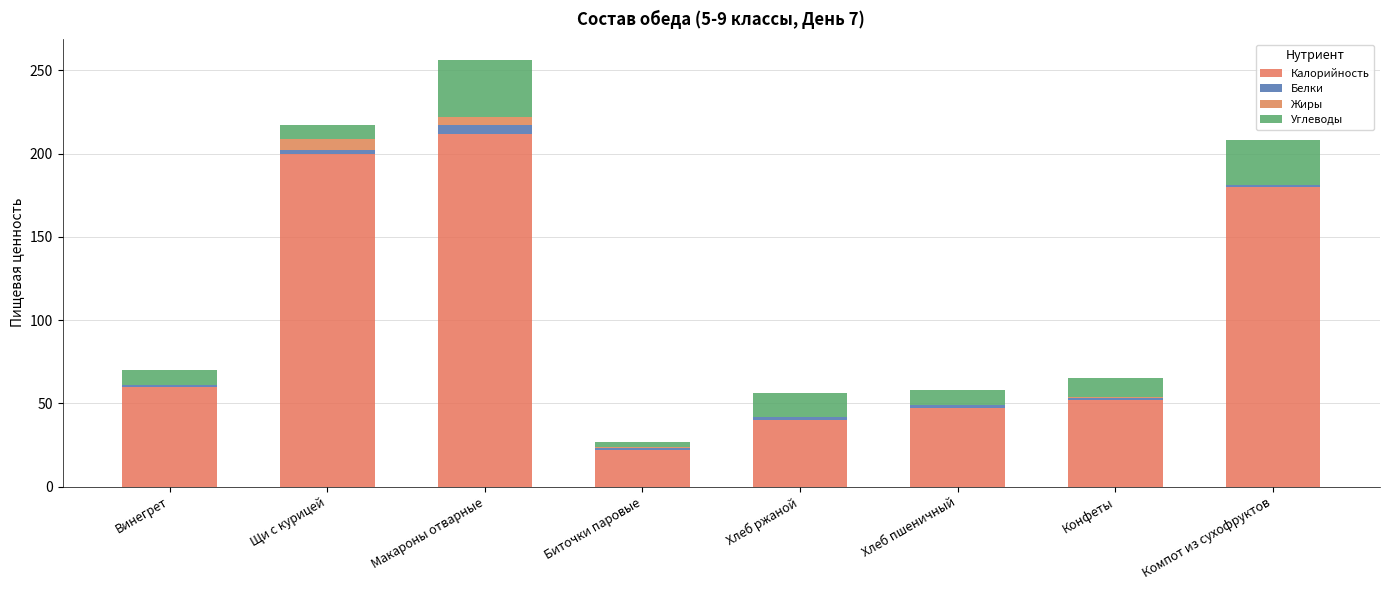

How many distinct data groups are displayed?

4